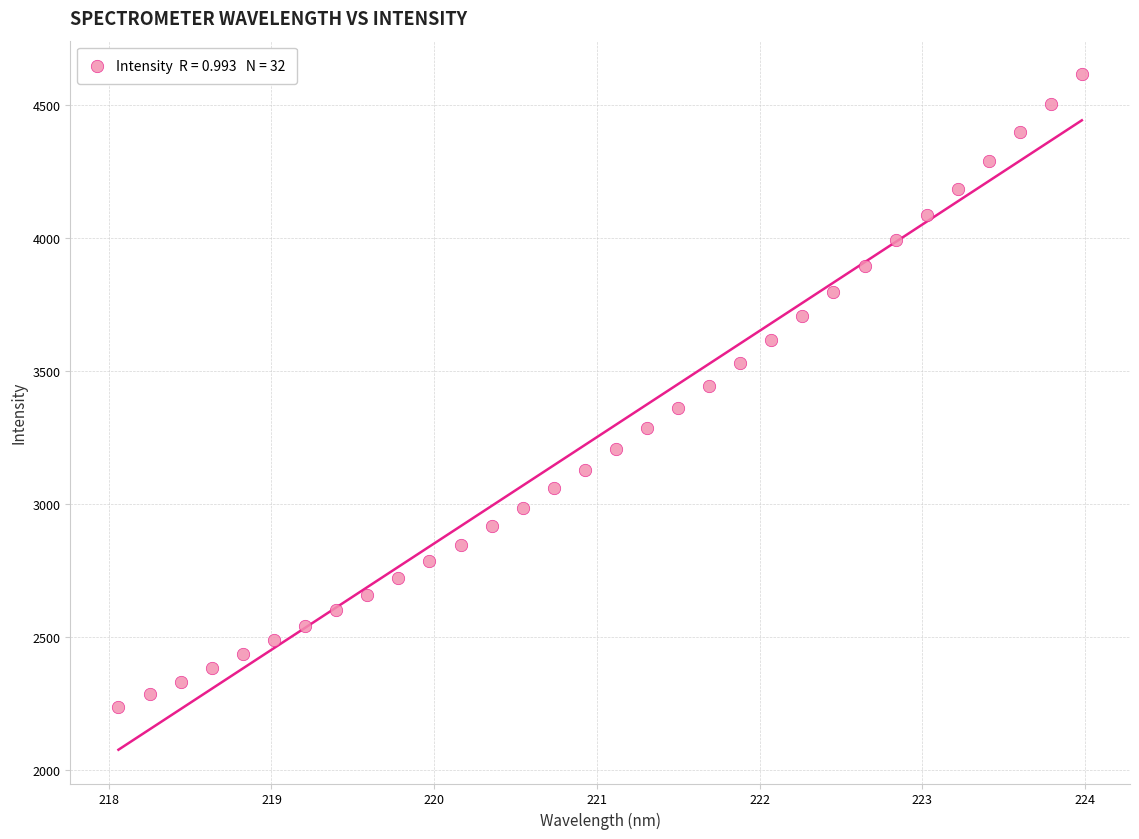

What is the range of X values (max minus min)?

5.9